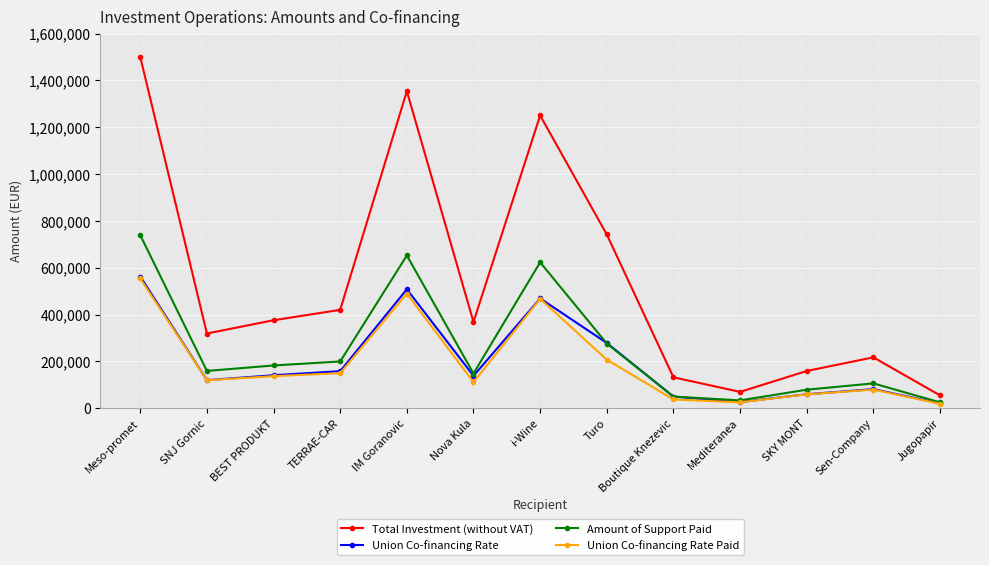

Is the value of Amount of Support Paid at IM Goranovic greater than the value of Union Co-financing Rate Paid at IM Goranovic?

Yes